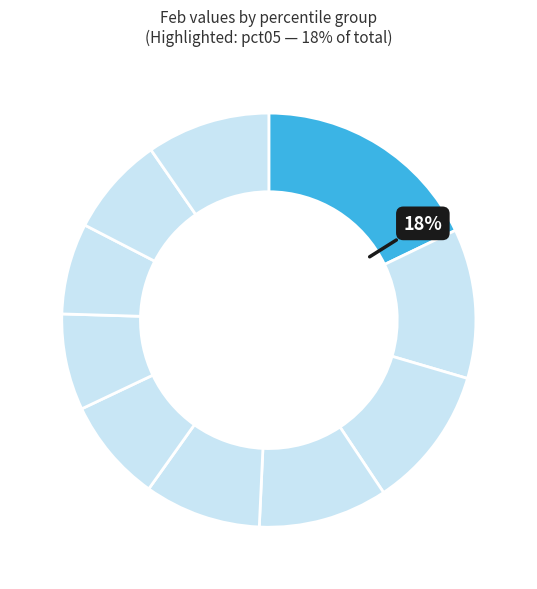

Is there any slice that represents more than half of the pie?

No